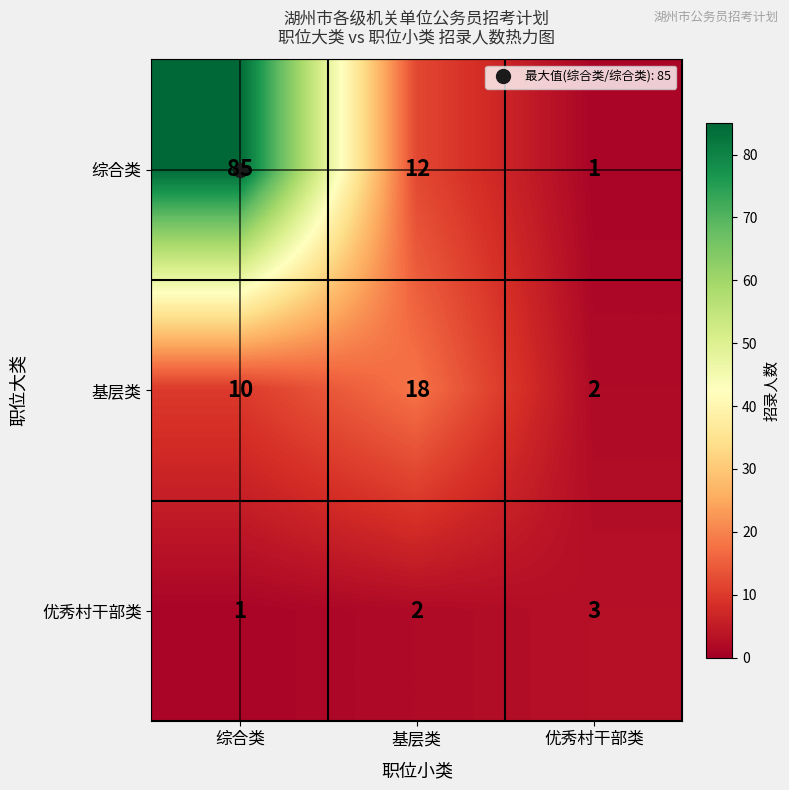

Where is 综合类 nearest to the value 43?

基层类